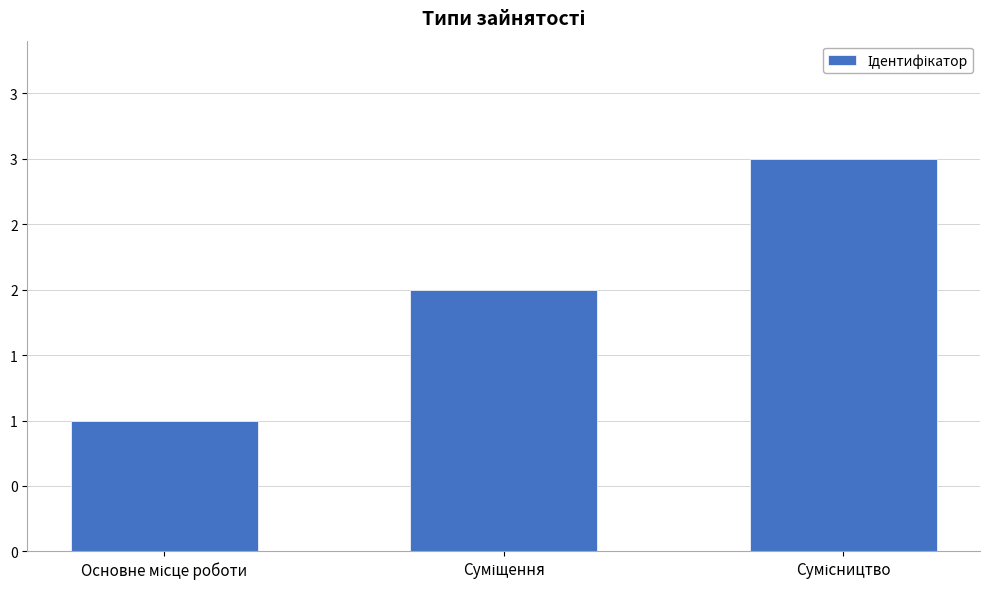

Is it true that the value at Основне місце роботи is 1?

False